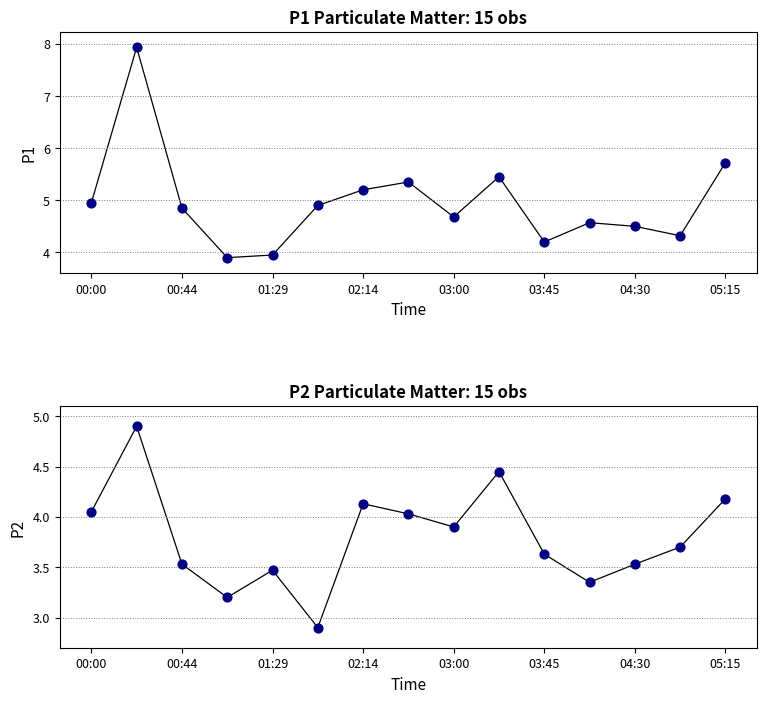

Which series has the largest total across all categories?

P1